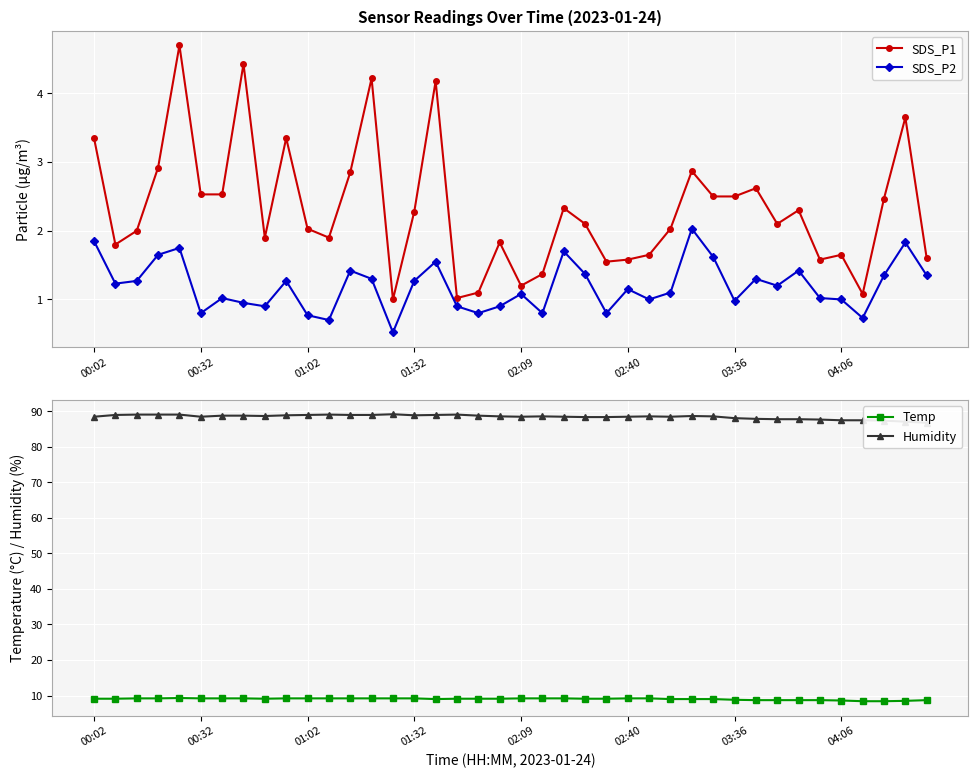

Which series has the largest range (max minus min)?

SDS_P1